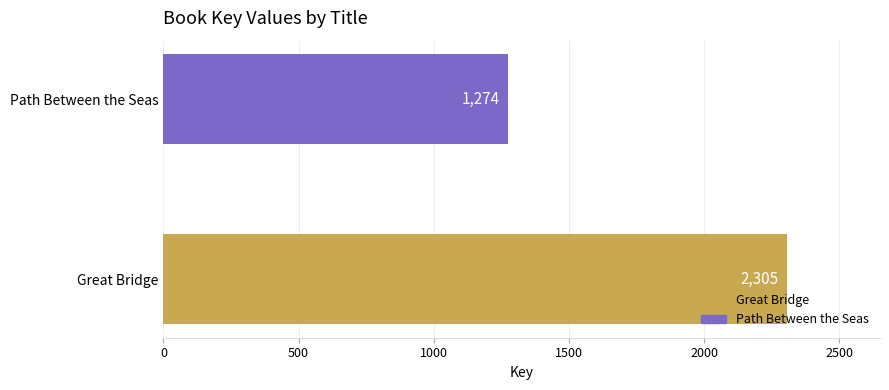

Rank the categories by value from lowest to highest.

Path Between the Seas, Great Bridge